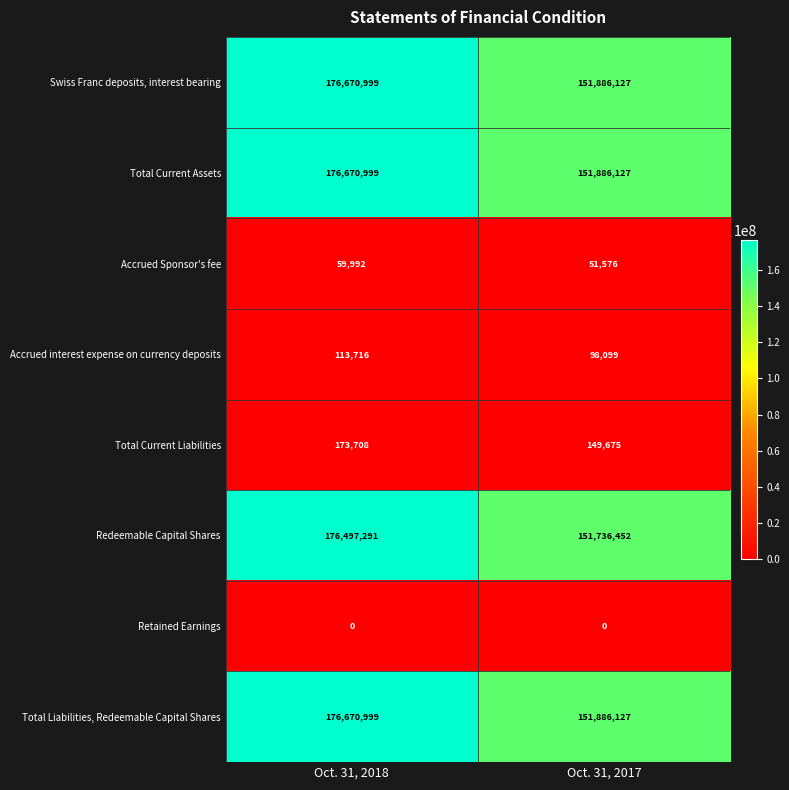

Reading left to right, list all the values displayed in this chart.

Swiss Franc deposits, interest bearing: 176670999	151886127
Total Current Assets: 176670999	151886127
Accrued Sponsor's fee: 59992	51576
Accrued interest expense on currency deposits: 113716	98099
Total Current Liabilities: 173708	149675
Redeemable Capital Shares: 176497291	151736452
Retained Earnings: 0	0
Total Liabilities, Redeemable Capital Shares: 176670999	151886127